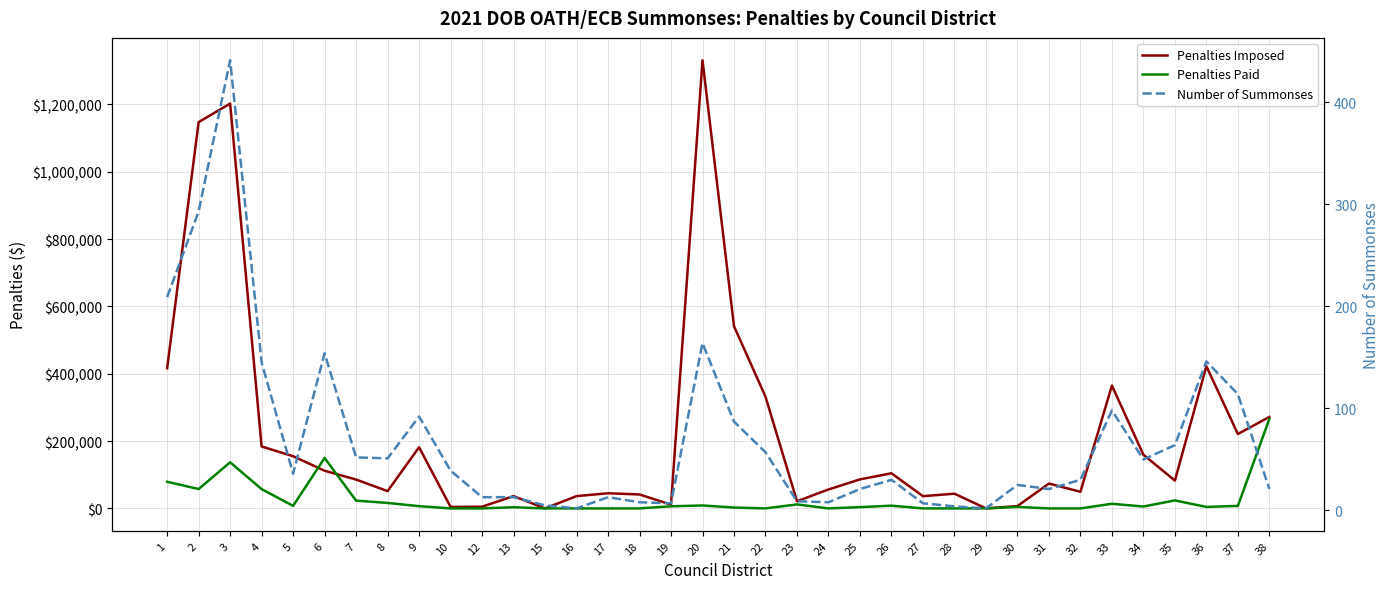

What are all the series names shown in the legend?

Penalties Imposed, Penalties Paid, Number of Summonses